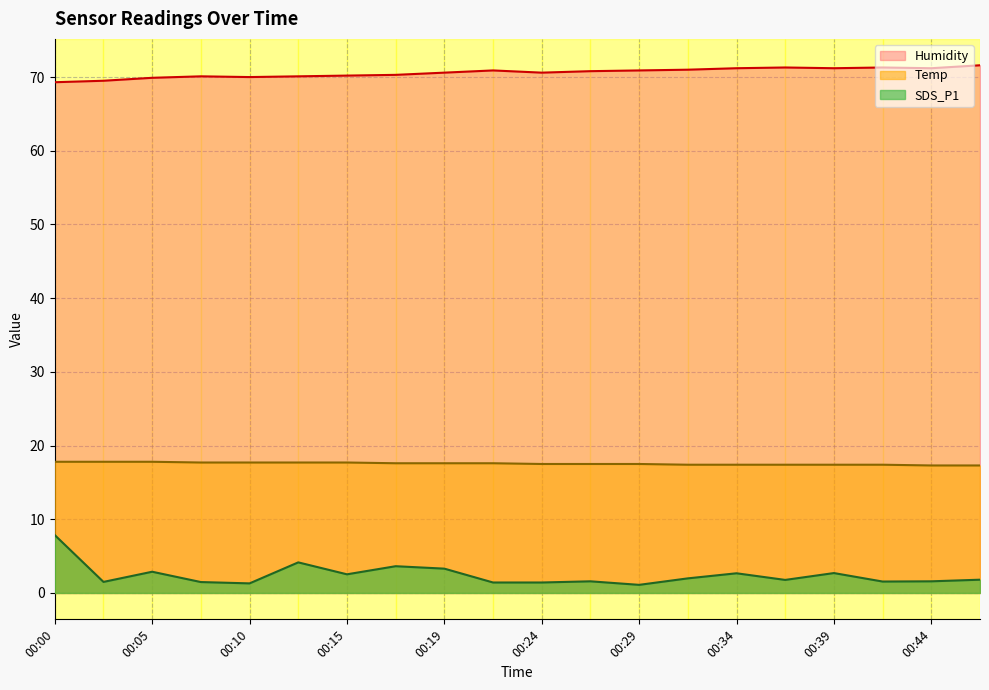

True or false: Humidity and Temp cross at least once.

False